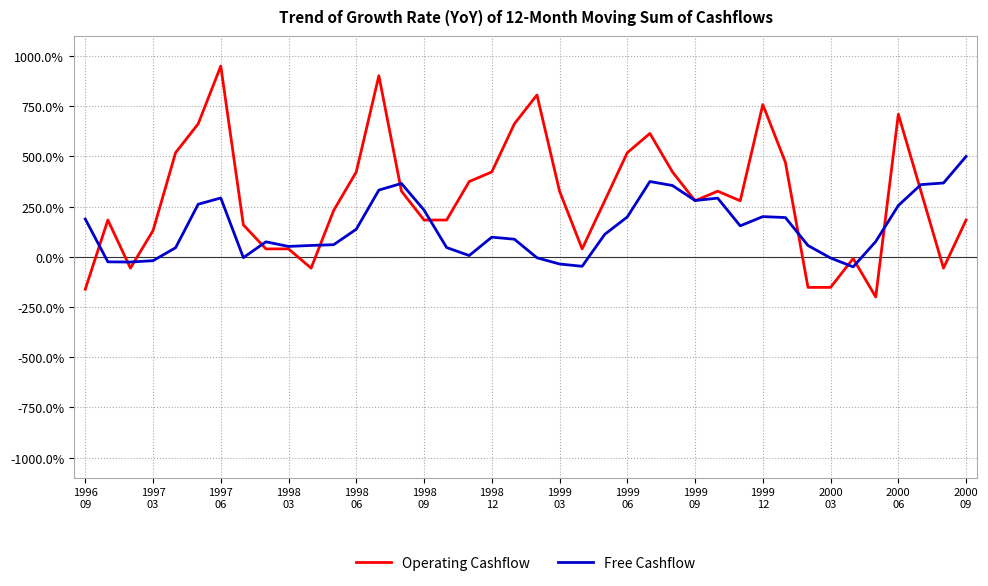

Which series has the largest total across all categories?

Operating Cashflow